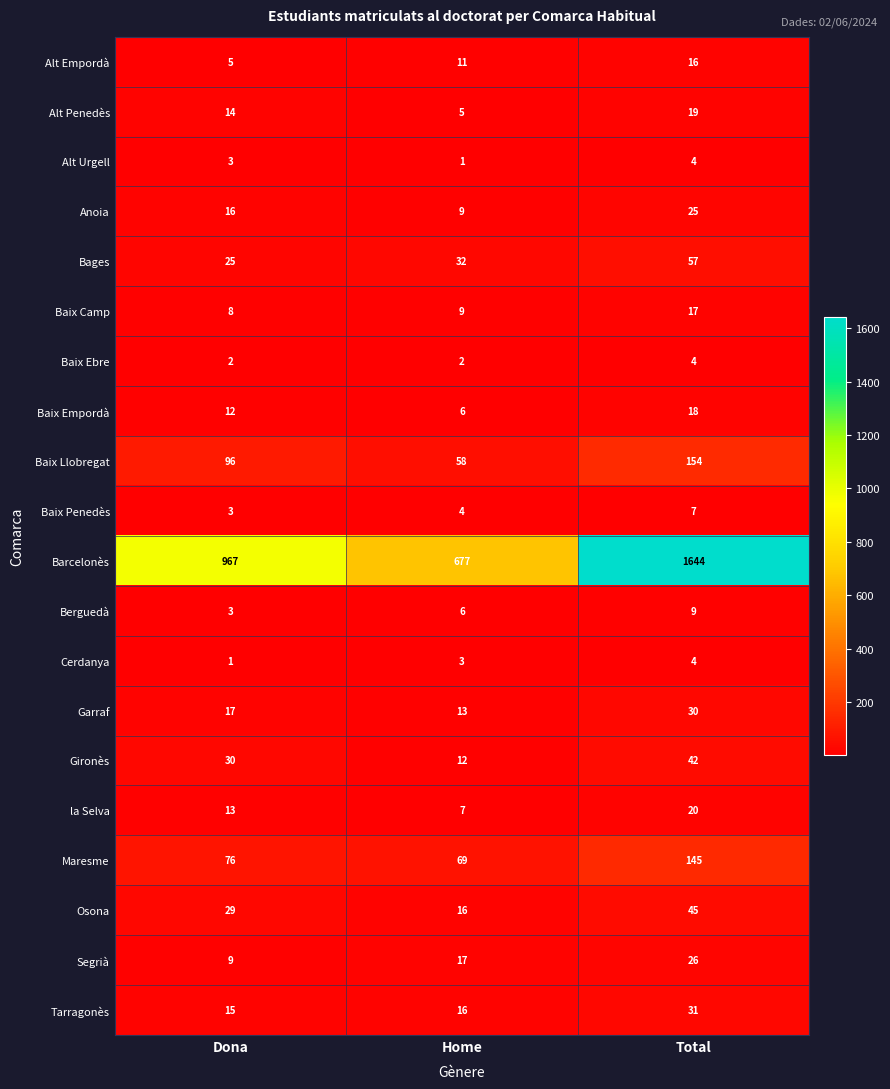

Which series has the widest spread of values?

Barcelonès